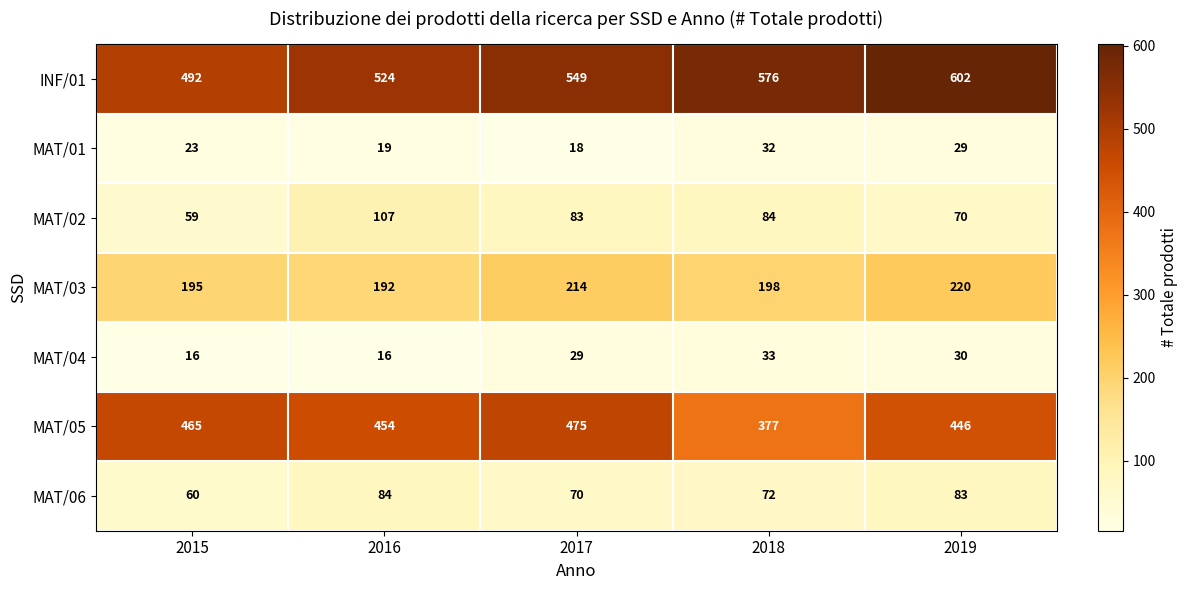

What is the difference between the maximum and minimum values in the INF/01 series?

110